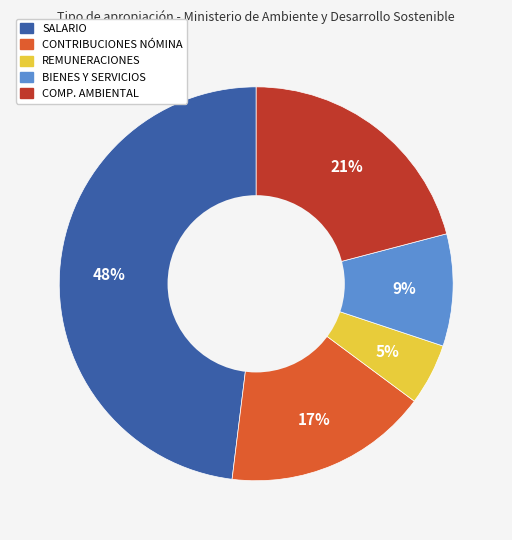

How many segments does this pie chart have?

5